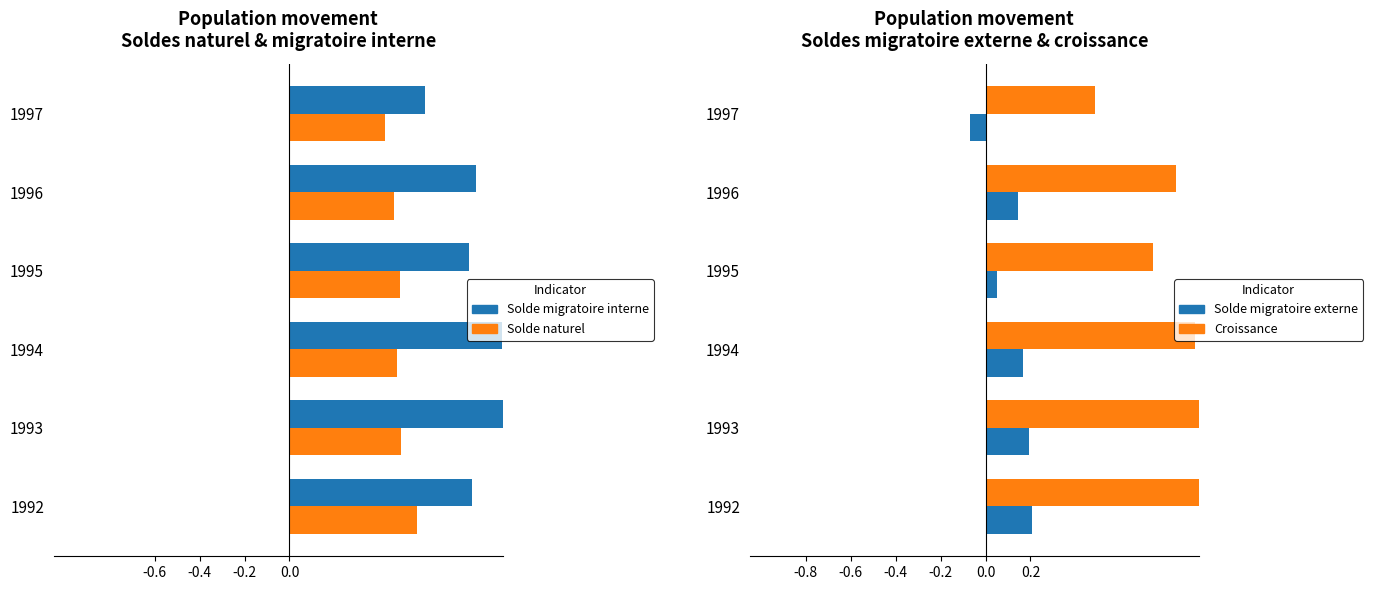

What is the difference between the highest and lowest values at 1996?

0.7